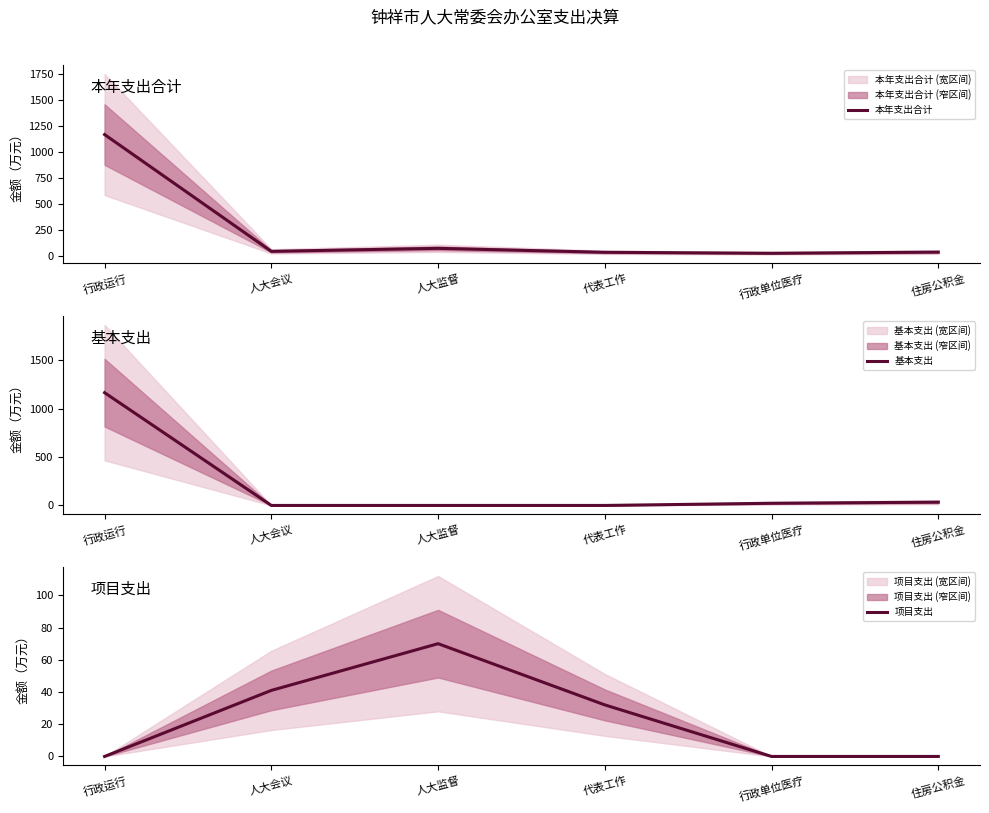

Rank the series at 住房公积金 from highest to lowest value.

本年支出合计, 基本支出, 项目支出